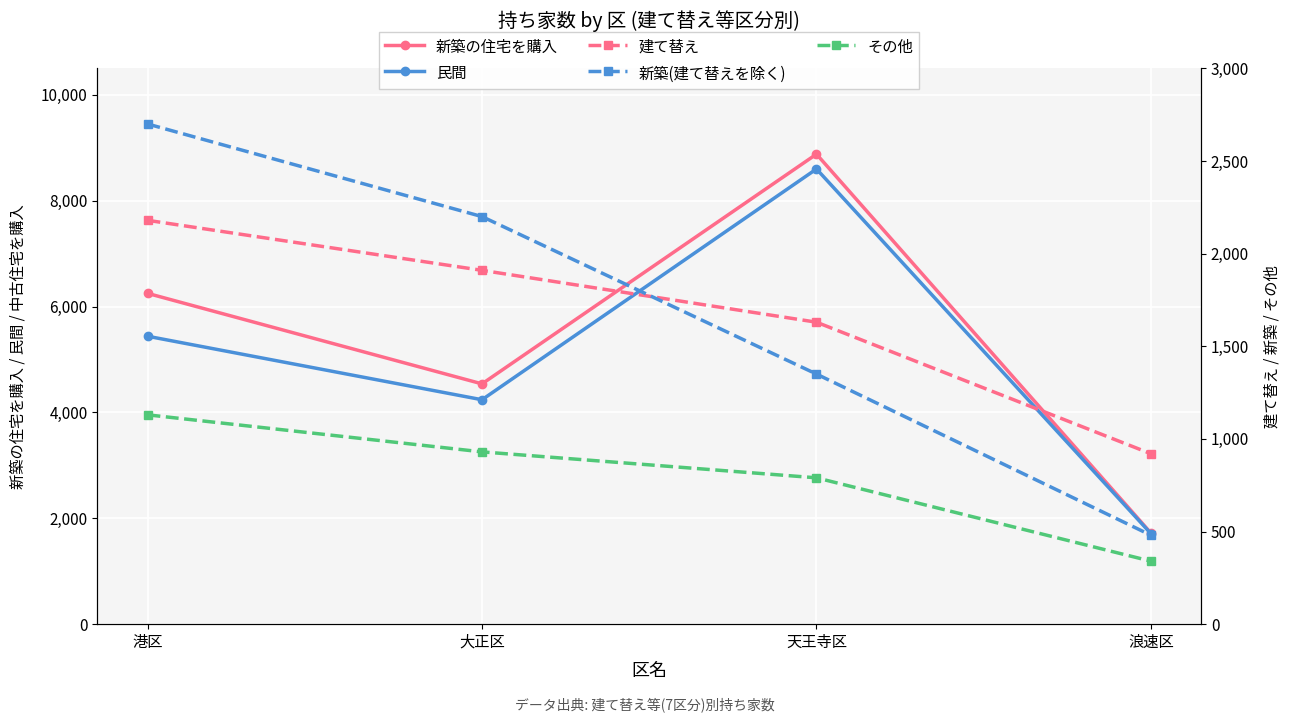

What is the label of the 2nd point from the right?

天王寺区